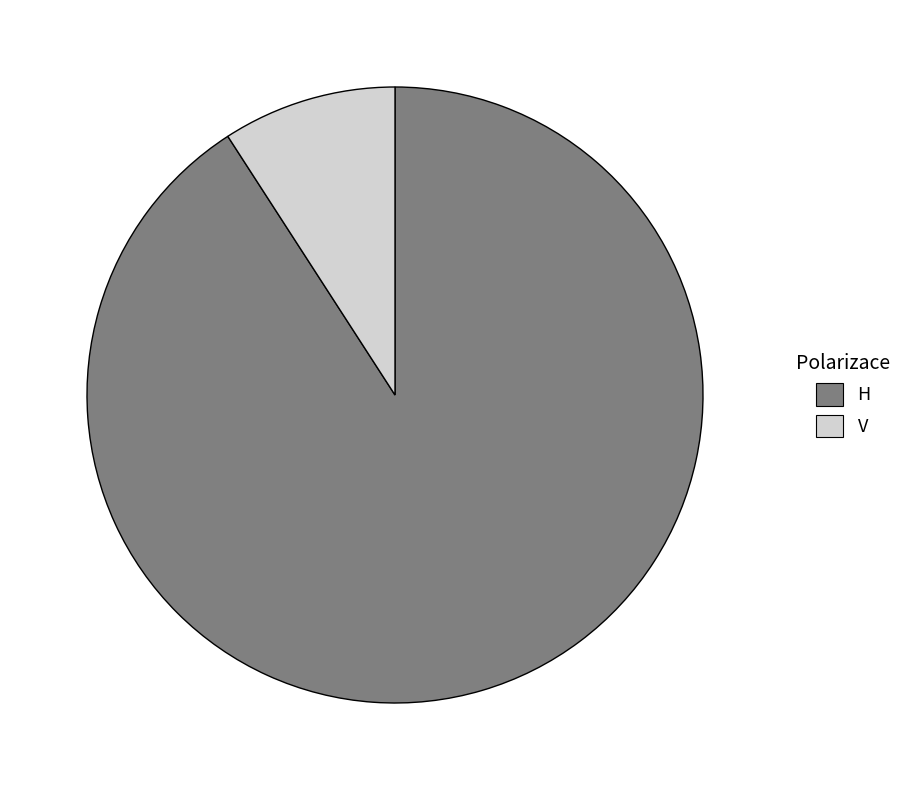

Is the sum of H and V greater than half?

Yes